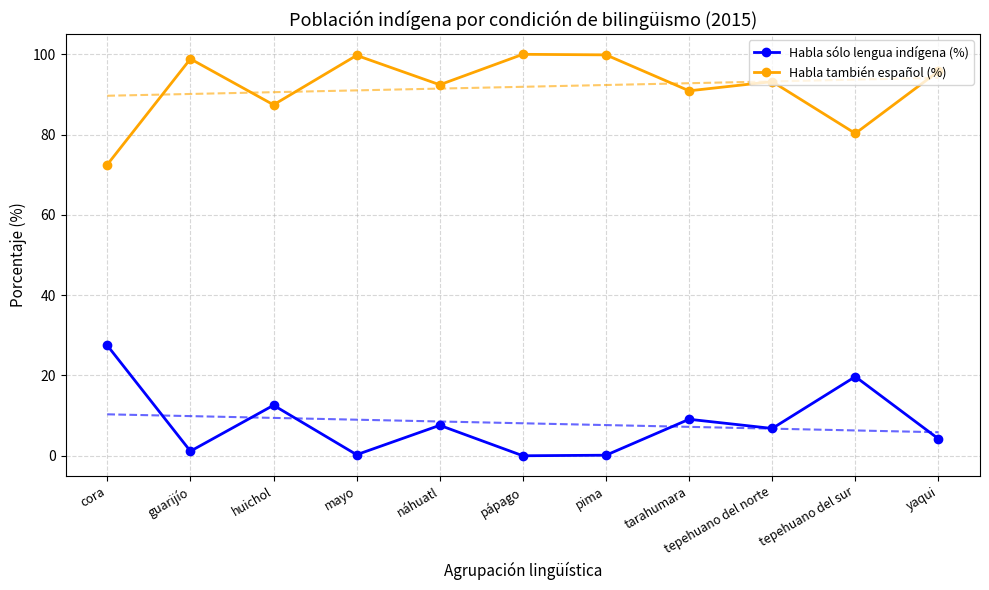

Rank the series by their average value, from lowest to highest.

Habla sólo lengua indígena (%), Habla también español (%)